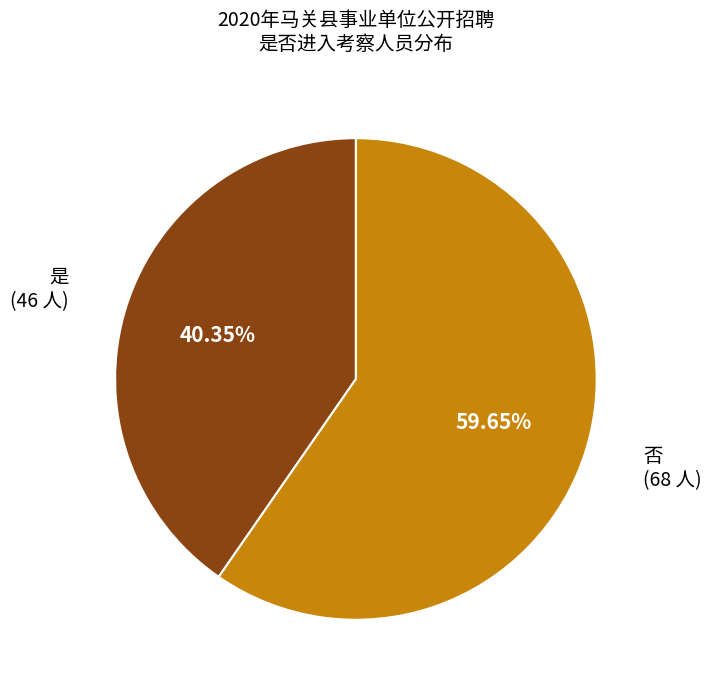

Rank the categories by value from highest to lowest.

否, 是